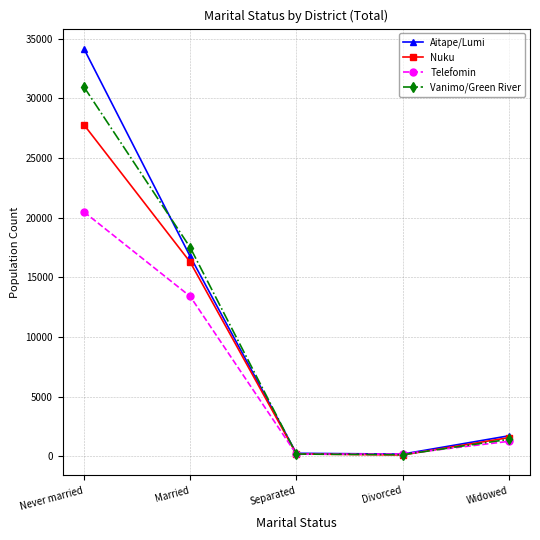

At which category is the sum across all series the highest?

Never married